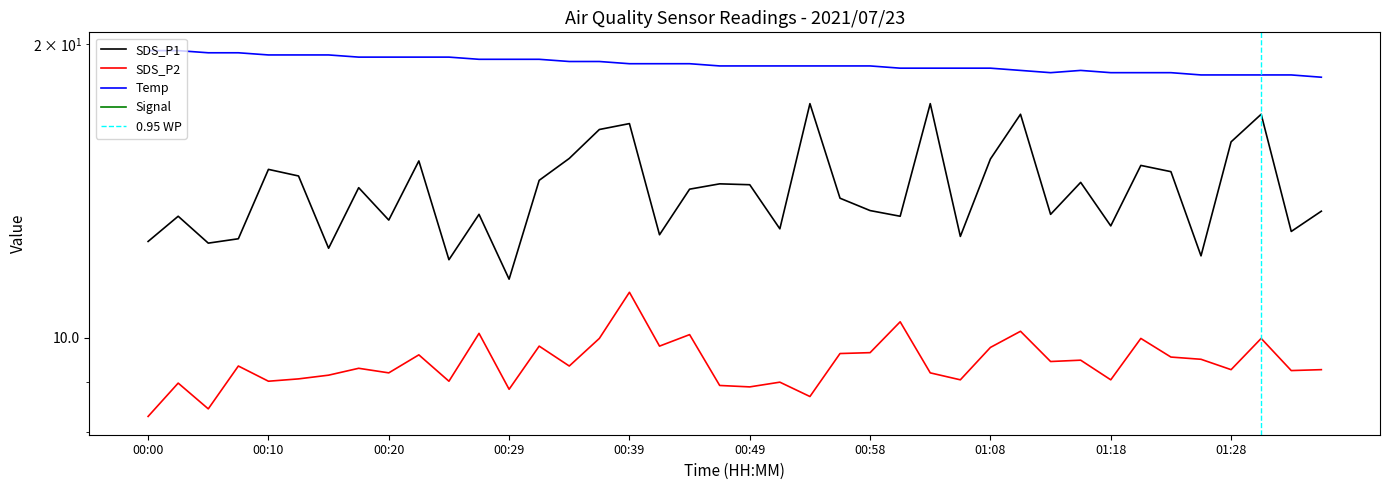

Between 00:56 and 00:07, which is larger?

00:56